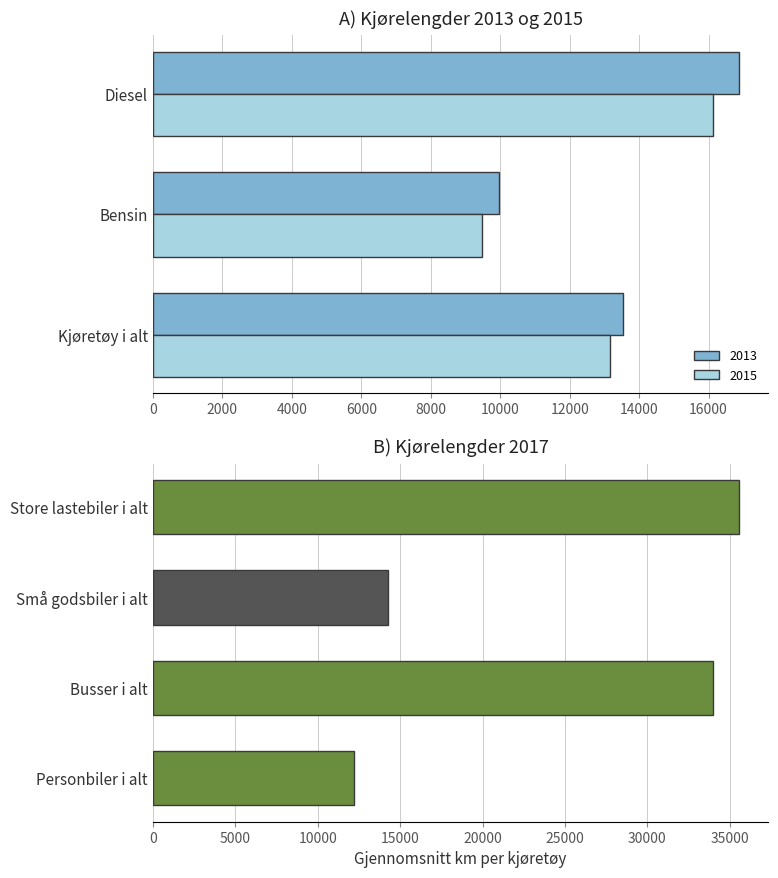

What is the highest value of the 2015 series?

16139